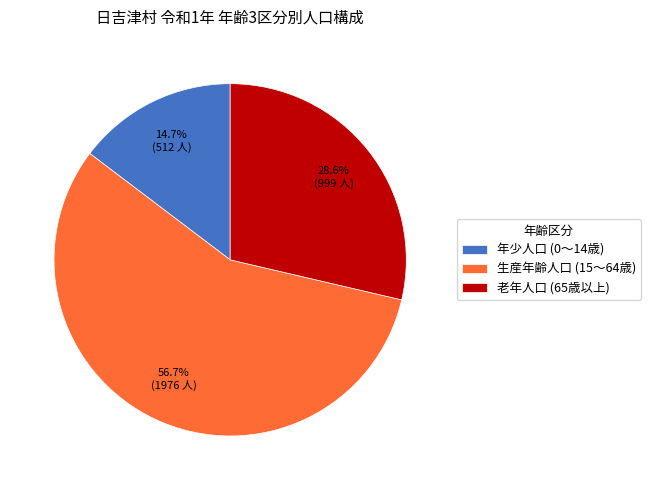

What is the smallest slice in the pie chart?

年少人口 (0～14歳)